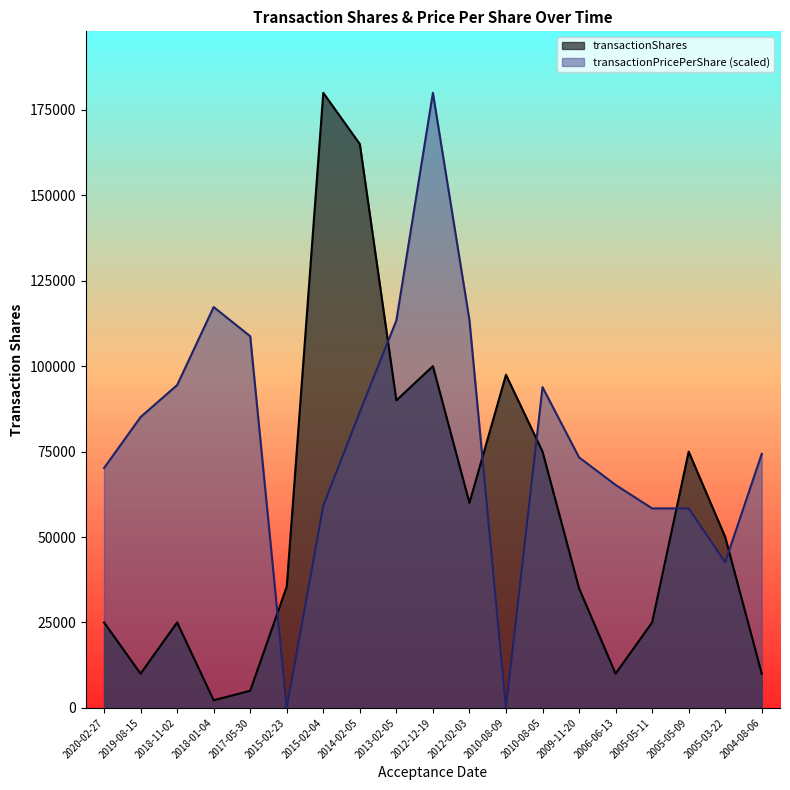

How many distinct data groups are displayed?

2